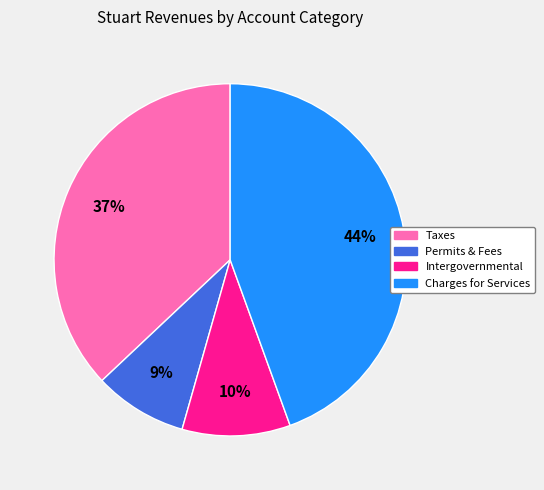

Is there any slice that represents more than half of the pie?

No